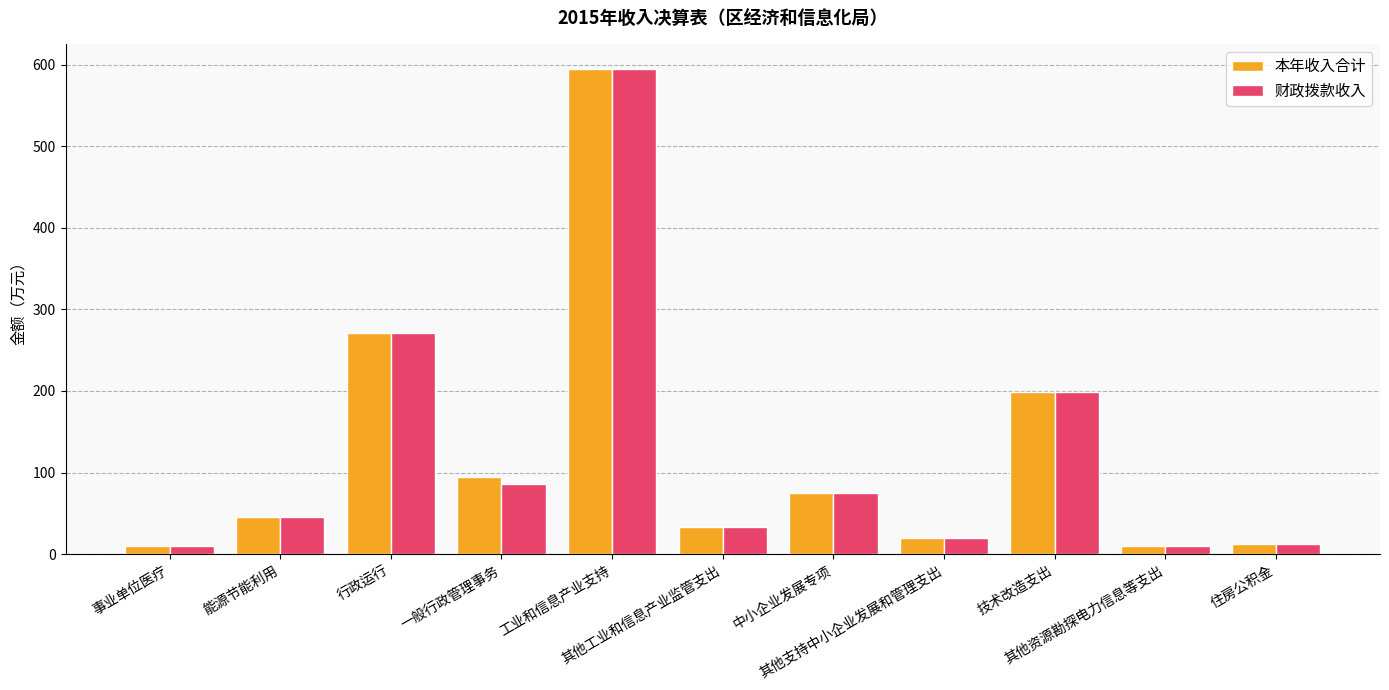

What is the sum of all 本年收入合计 values?

1363.0